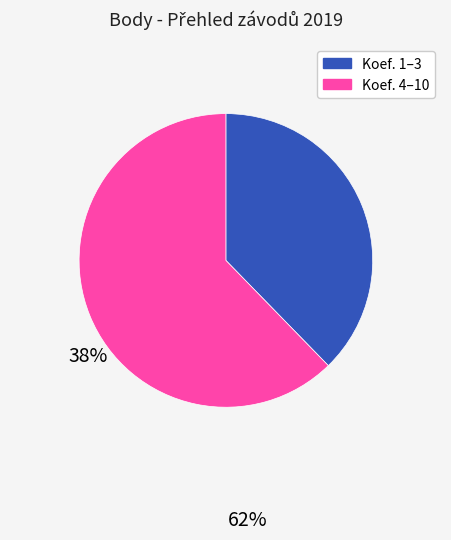

Is there any slice that represents more than half of the pie?

Yes